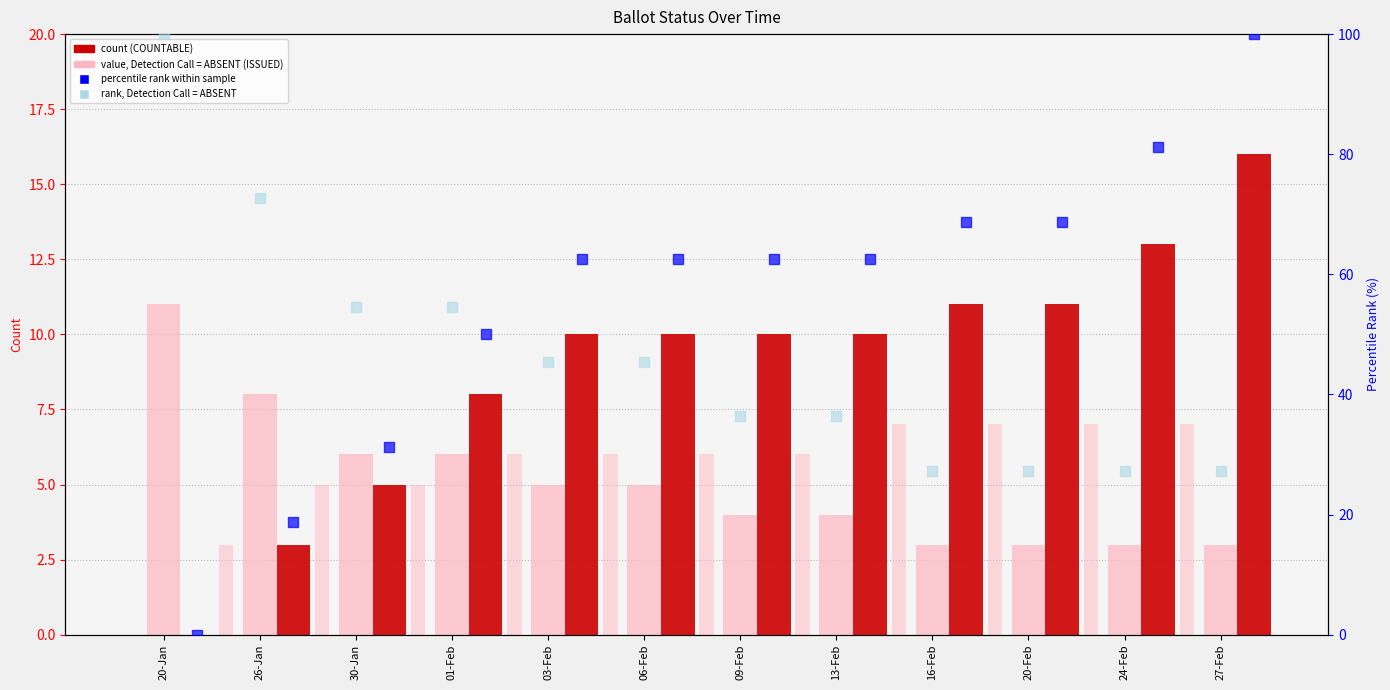

Which series has the widest spread of Y values?

percentile rank within sample